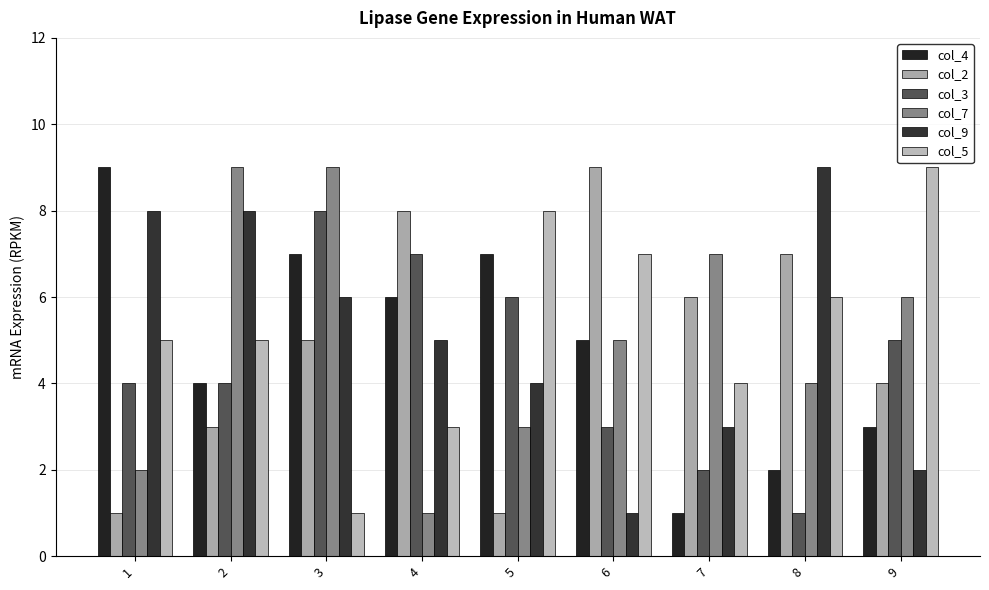

At how many categories does at least one series exceed 6?

9